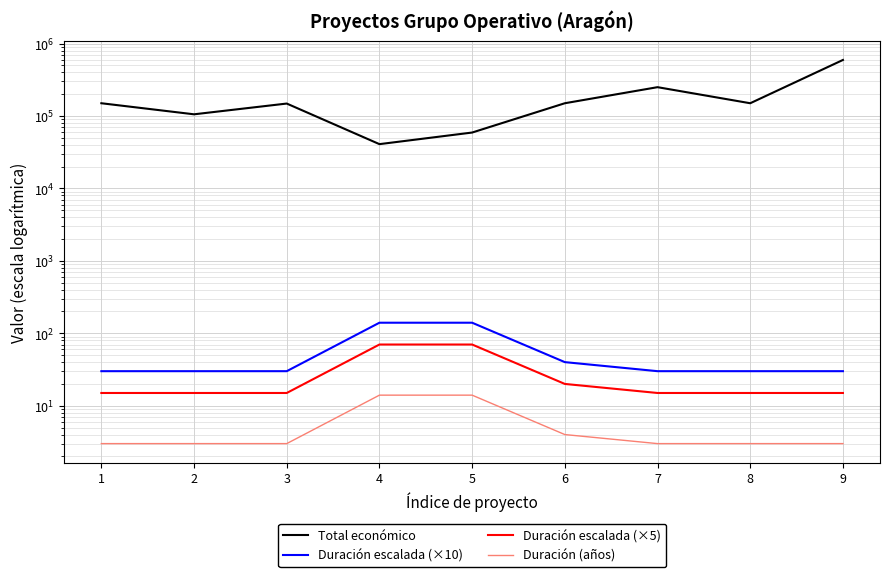

Which series has the widest spread of values?

Total económico